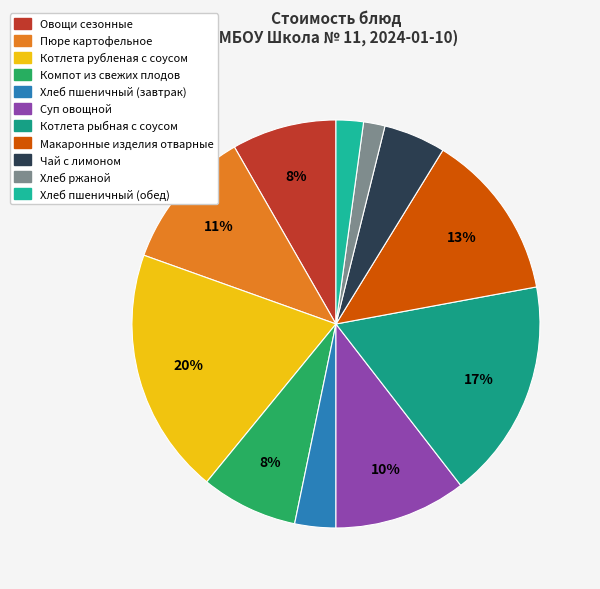

The Овощи сезонные slice represents 21% of the pie. True or false?

False